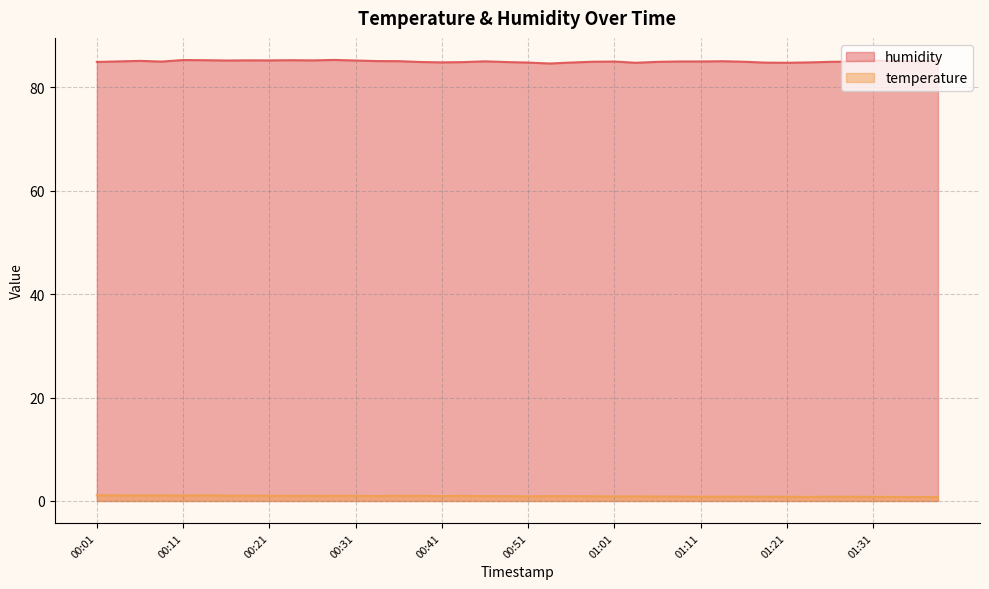

True or false: temperature and humidity cross at least once.

False